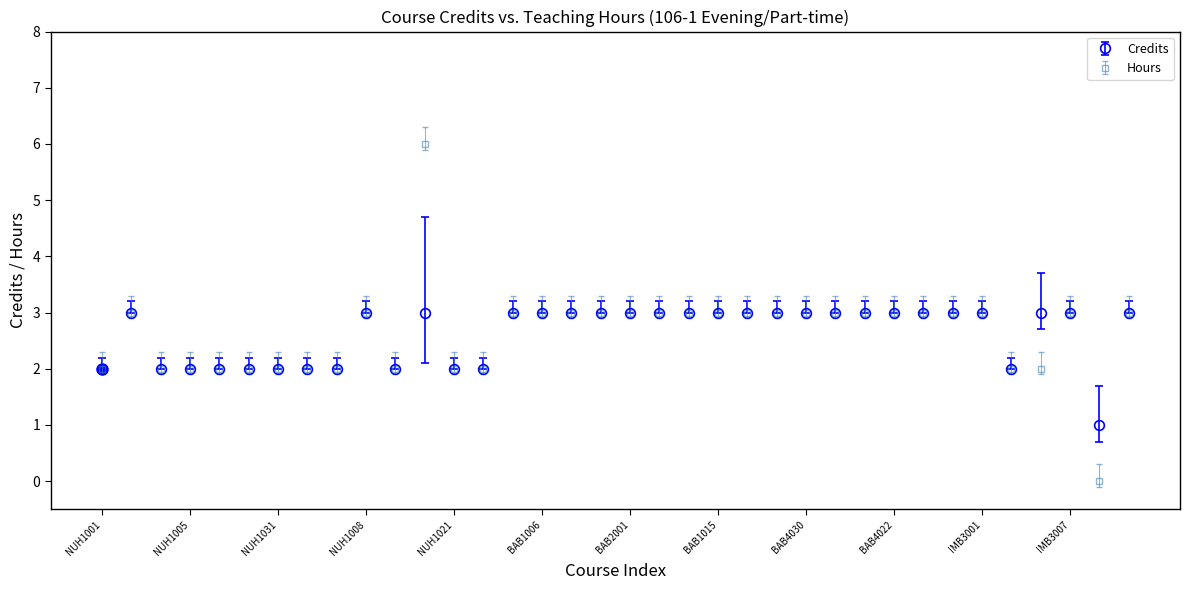

What is the value of the Hours point at the 32nd from the left?

2